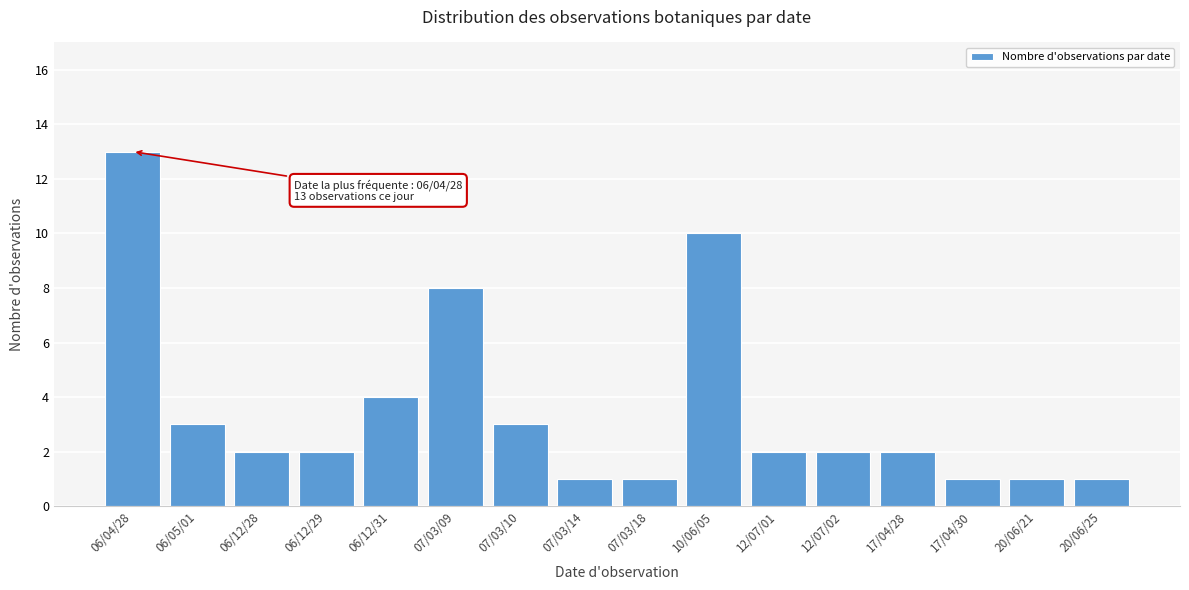

Reading left to right, extract all data points from this chart.

13	3	2	2	4	8	3	1	1	10	2	2	2	1	1	1